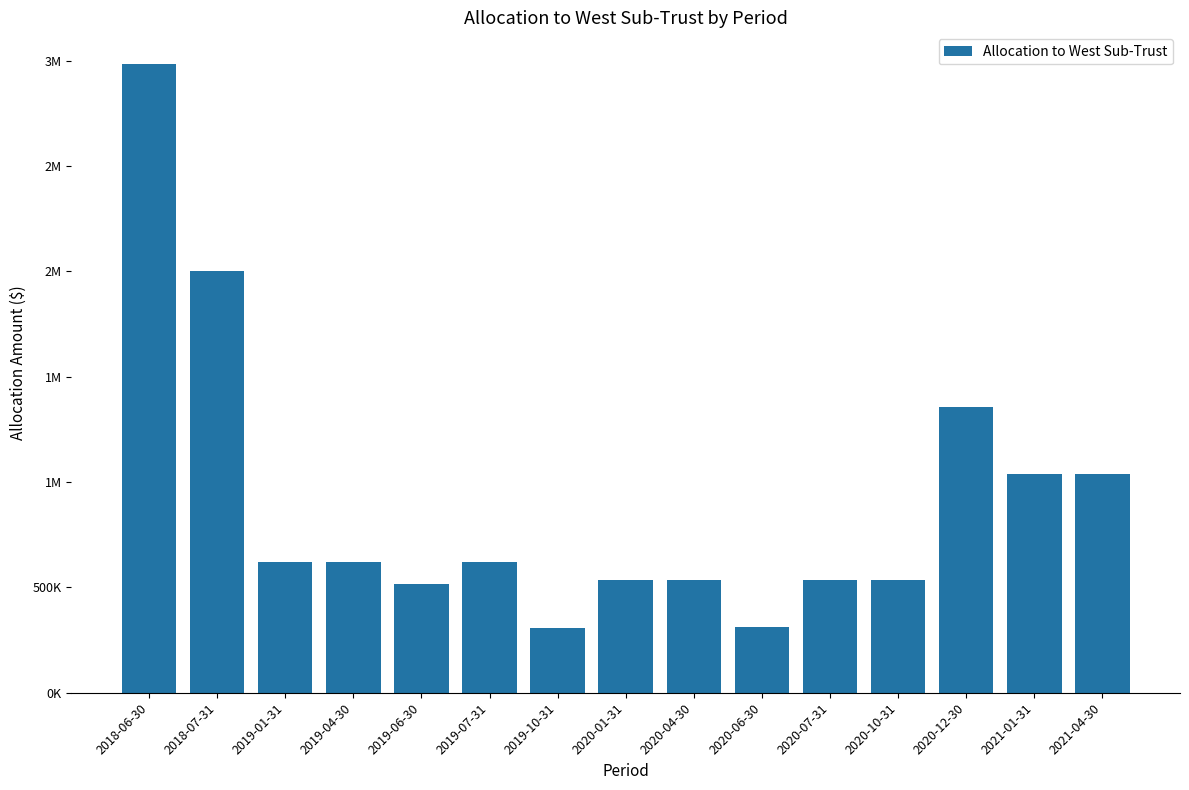

Are the bars horizontal?

No